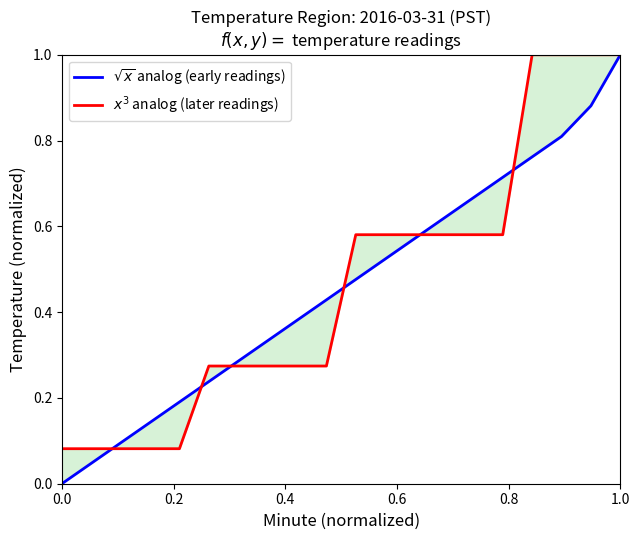

Reading left to right, list all the values displayed in this chart.

$\sqrt{x}$ analog (early readings): 0.0	0.0	0.1	0.1	0.2	0.2	0.3	0.3	0.4	0.4	0.5	0.5	0.6	0.6	0.7	0.7	0.8	0.8	0.9	1.0
$x^3$ analog (later readings): 0.1	0.1	0.1	0.1	0.1	0.3	0.3	0.3	0.3	0.3	0.6	0.6	0.6	0.6	0.6	0.6	1.0	1.0	1.0	1.0